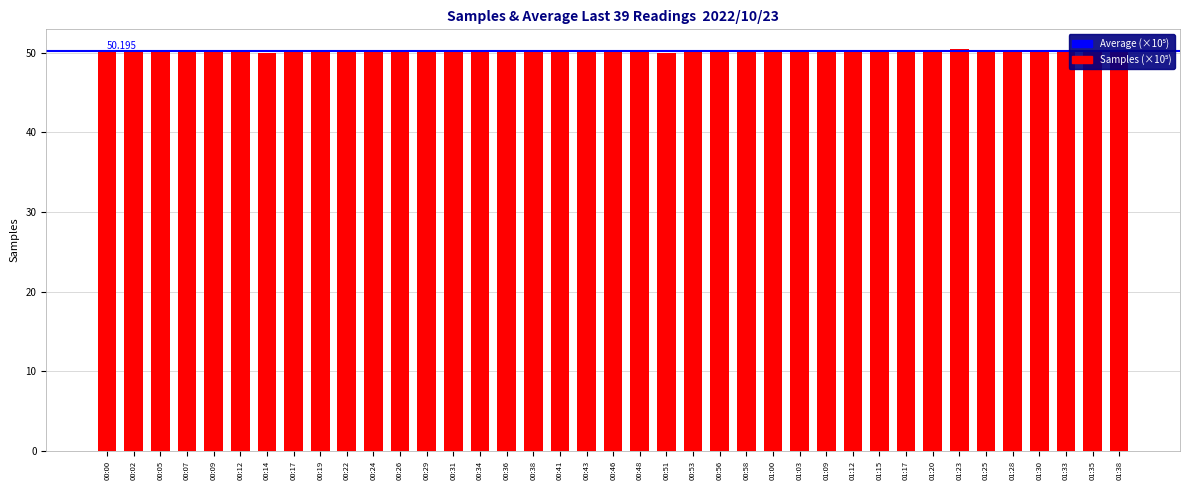

What is the minimum value shown in the chart?

50.0